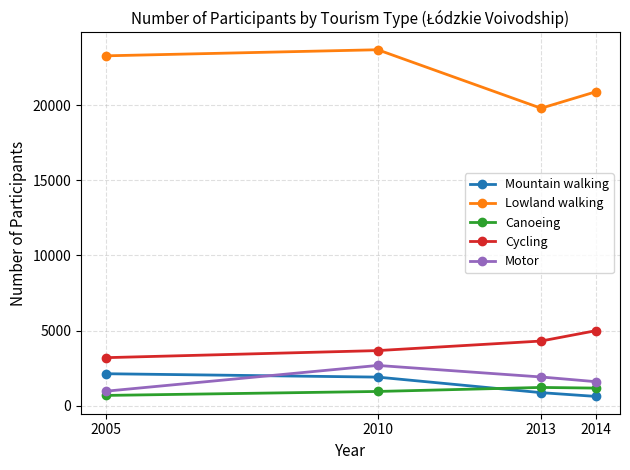

What is the value of the Cycling point at the 3rd from the left?

4308